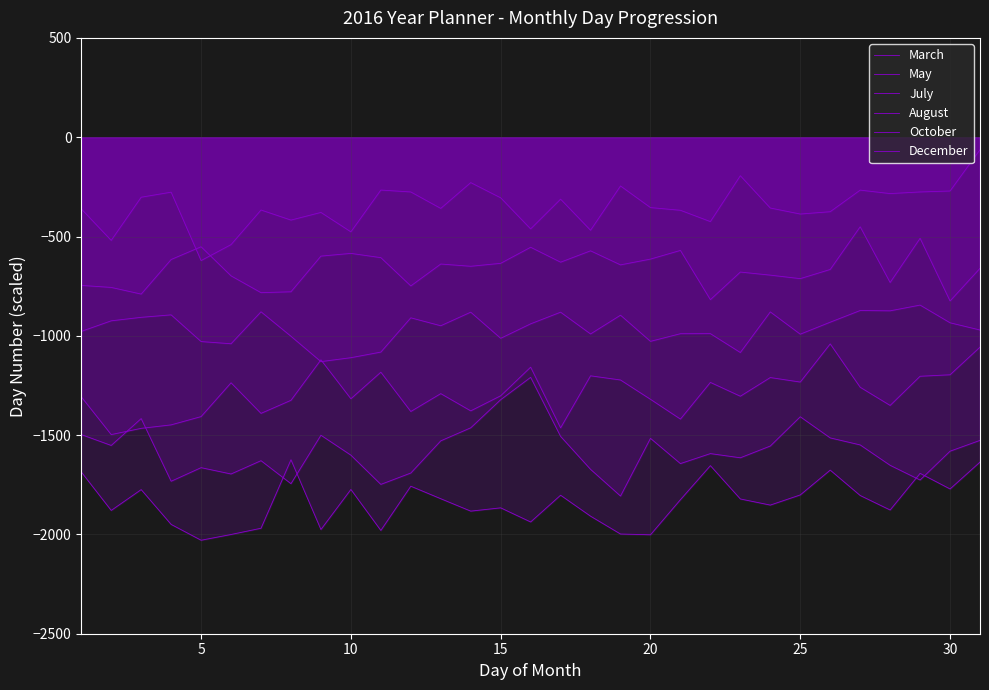

What is the value of the December point at the 10th from the left?

-1773.6